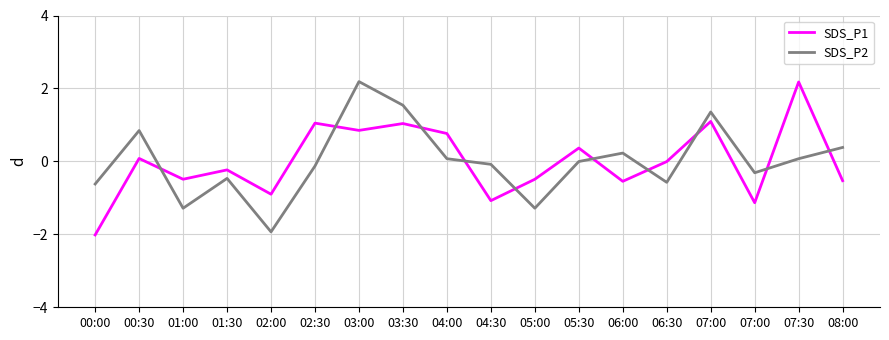

Is this an area chart (filled region under the line)?

No